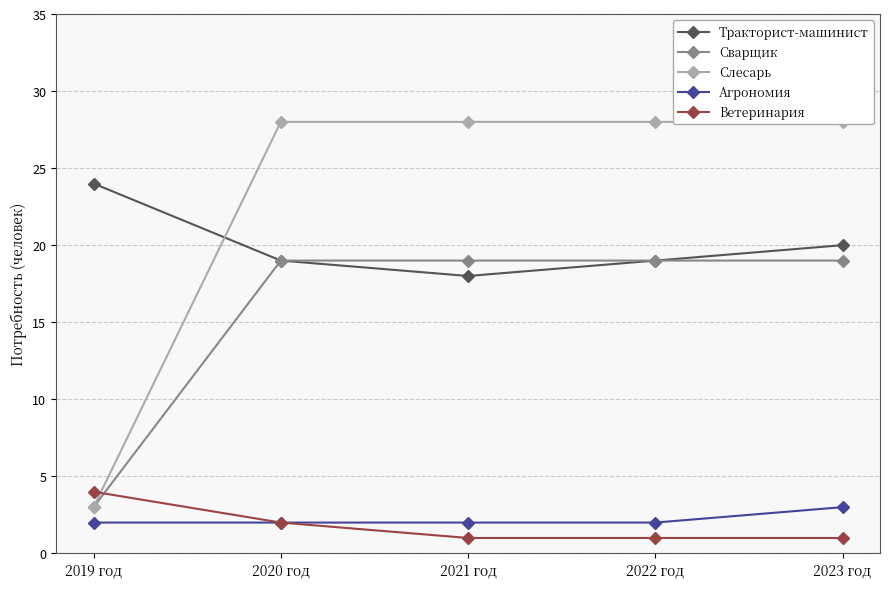

What position from the right is 2023 год?

1